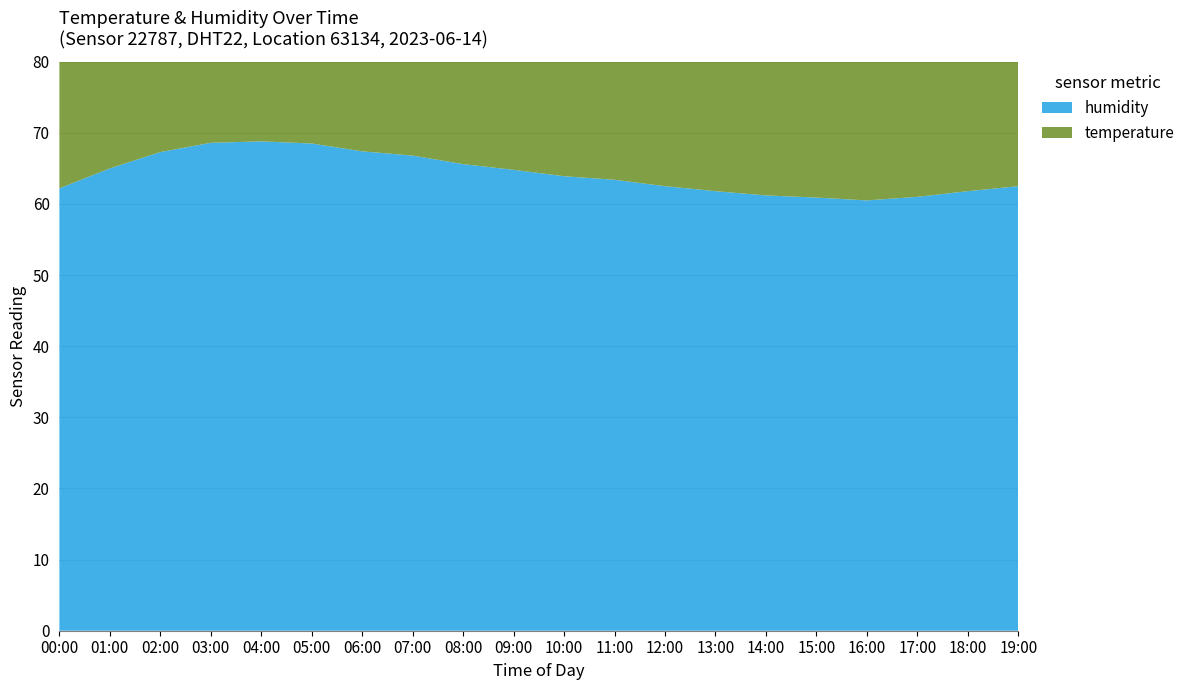

Reading left to right, list all the values displayed in this chart.

humidity: 62.2	65.0	67.3	68.6	68.8	68.5	67.4	66.8	65.6	64.8	63.9	63.4	62.5	61.8	61.2	60.9	60.5	61.0	61.8	62.5
temperature: 18.6	18.4	18.1	17.8	17.6	17.5	17.4	17.4	17.5	17.8	18.0	18.3	18.6	19.0	19.4	19.8	20.1	20.3	20.1	19.7